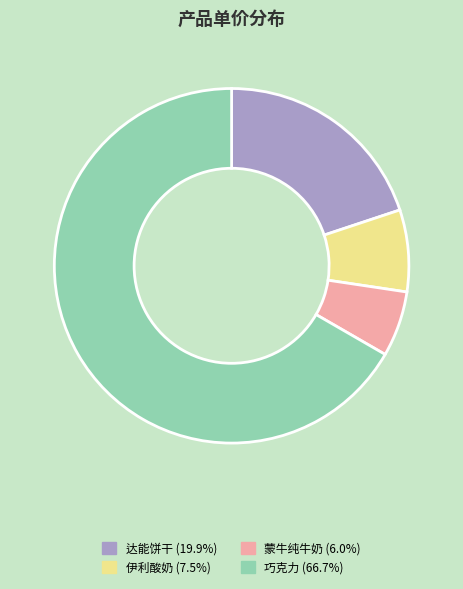

Is the sum of 蒙牛纯牛奶 (6.0%) and 伊利酸奶 (7.5%) greater than half?

No